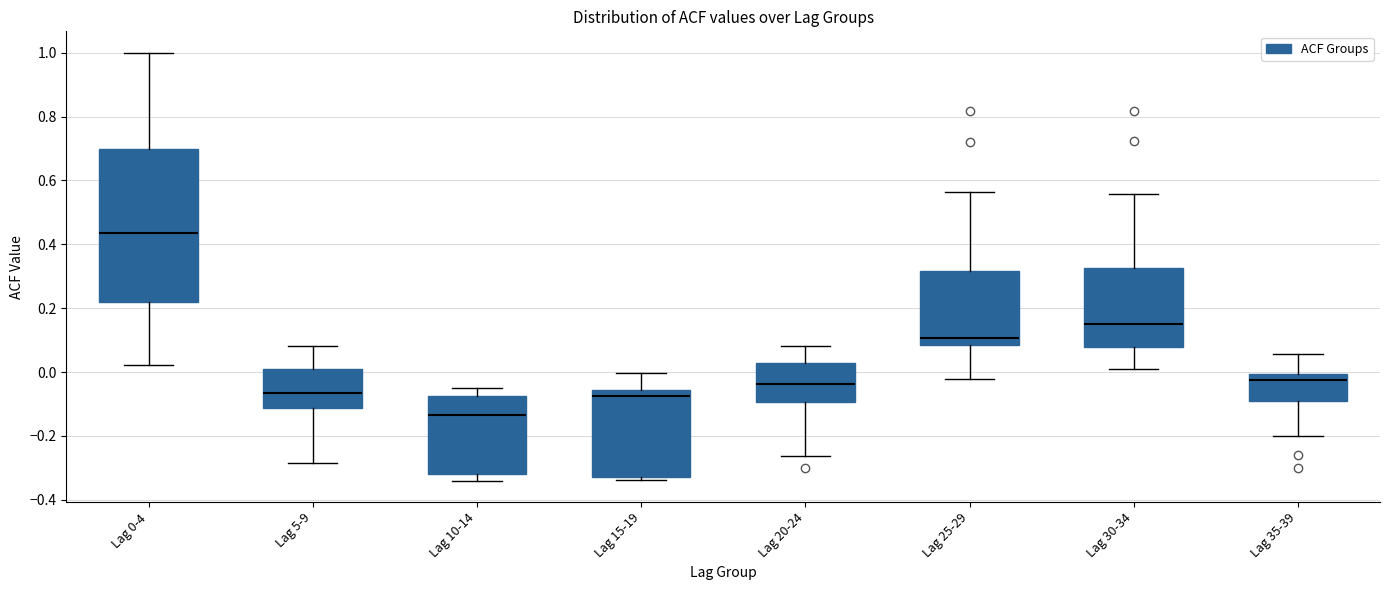

Comparing the boxes themselves (not the whiskers), which one is the tallest?

Lag 0-4